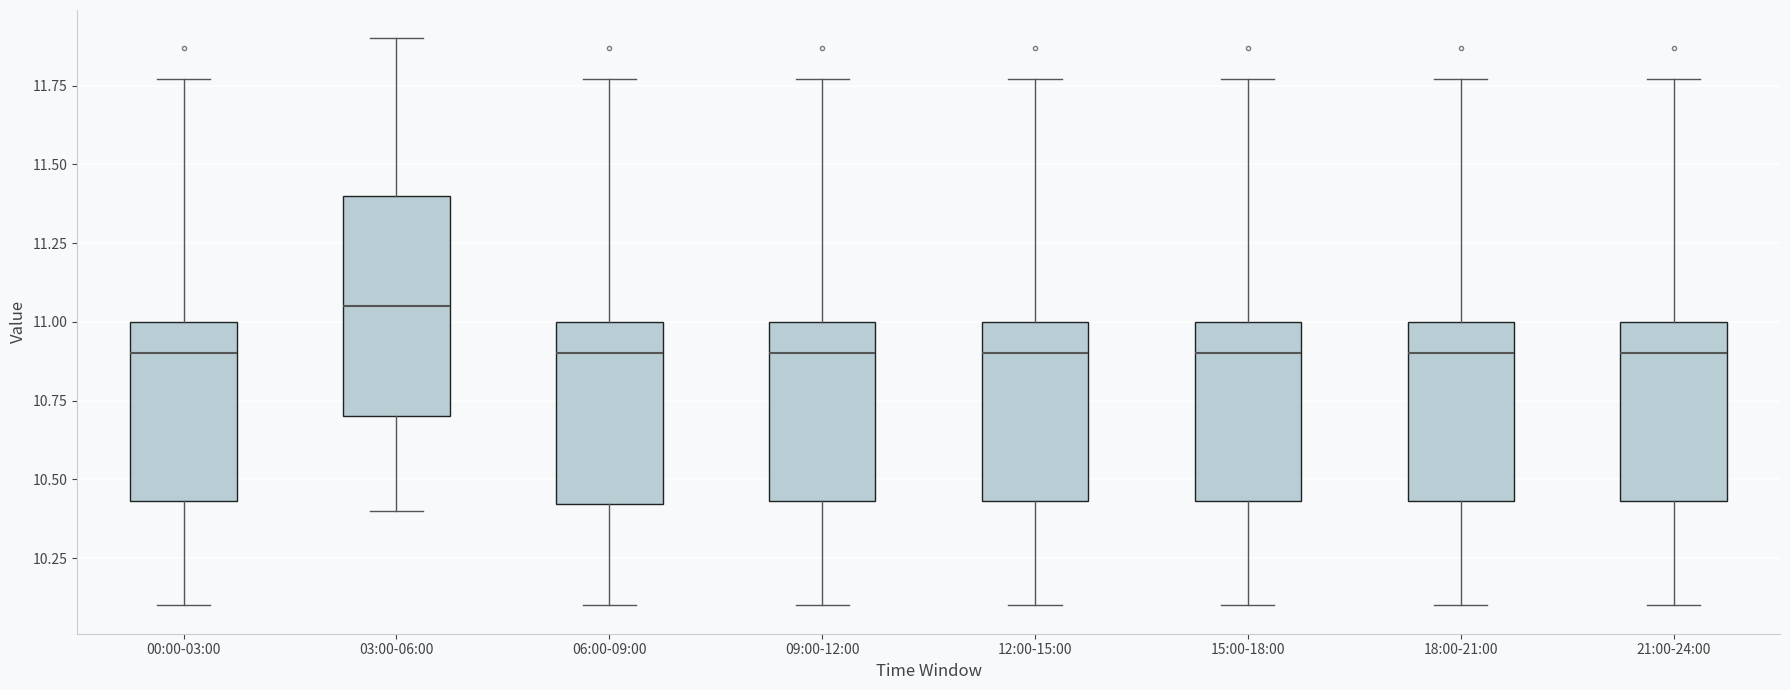

Reading left to right, read every box against the y-axis: the position of its median line, the range the box covers, and the ends of its whiskers. The values are not printed on the chart, so give them approximately, as read against the axis.

00:00-03:00: median 10.90, box 10.45 to 11.00, whiskers 10.10 to 11.75
03:00-06:00: median 11.05, box 10.70 to 11.40, whiskers 10.40 to 11.90
06:00-09:00: median 10.90, box 10.40 to 11.00, whiskers 10.10 to 11.75
09:00-12:00: median 10.90, box 10.45 to 11.00, whiskers 10.10 to 11.75
12:00-15:00: median 10.90, box 10.45 to 11.00, whiskers 10.10 to 11.75
15:00-18:00: median 10.90, box 10.45 to 11.00, whiskers 10.10 to 11.75
18:00-21:00: median 10.90, box 10.45 to 11.00, whiskers 10.10 to 11.75
21:00-24:00: median 10.90, box 10.45 to 11.00, whiskers 10.10 to 11.75